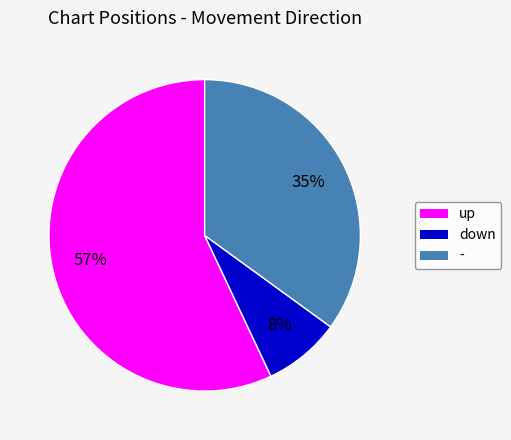

True or false: down accounts for 8% of the total.

True